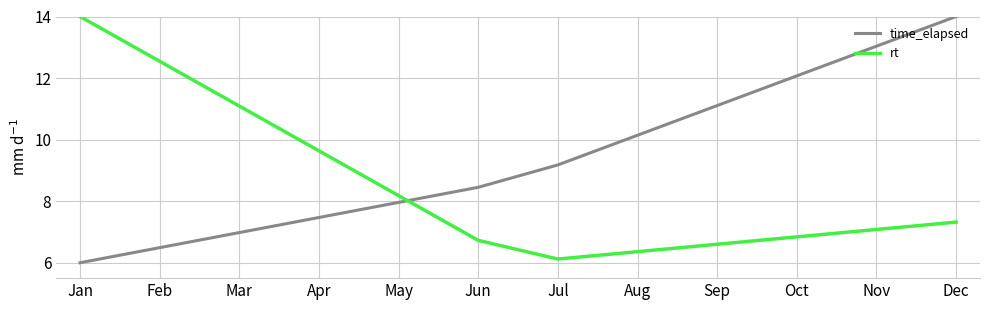

What is the difference between the highest and lowest values at May?

0.2